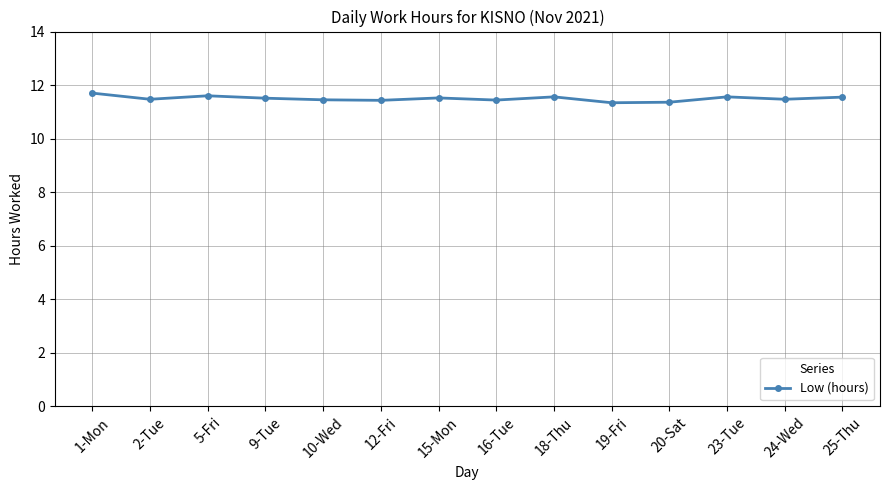

True or false: the data has more than 0 interior local peaks.

True